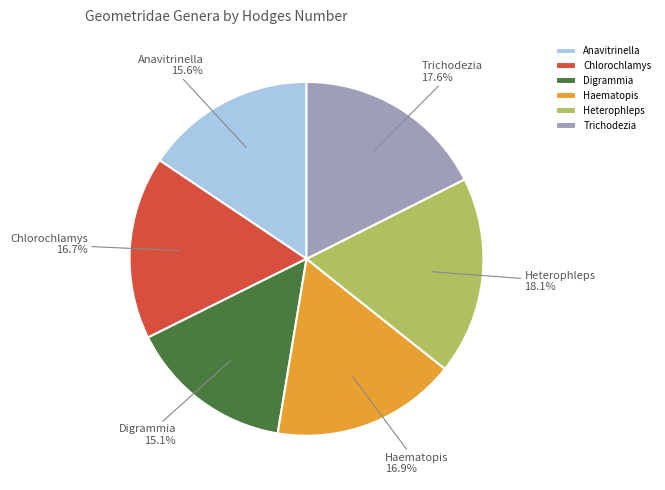

Is it true that Anavitrinella is 16% of the pie?

True